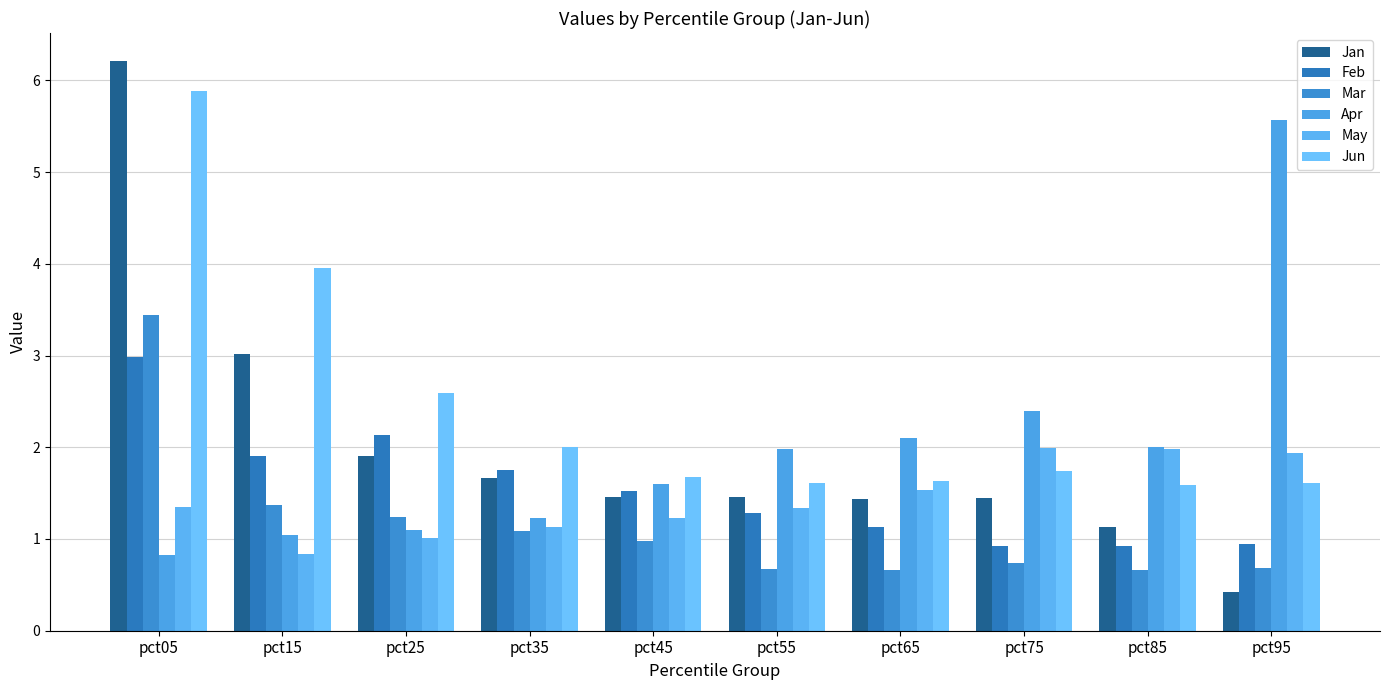

What is the difference between the maximum and second lowest values in the Feb series?

2.1